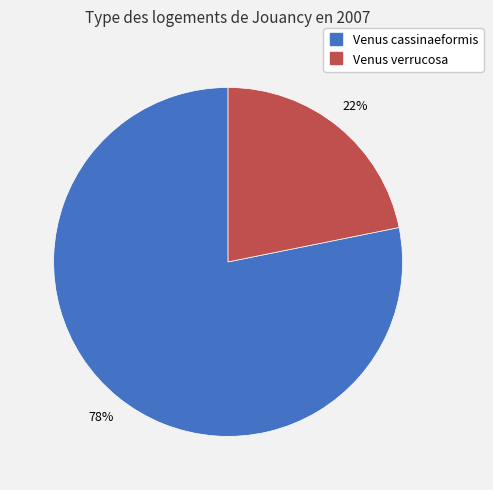

Is there a majority slice in this chart?

Yes